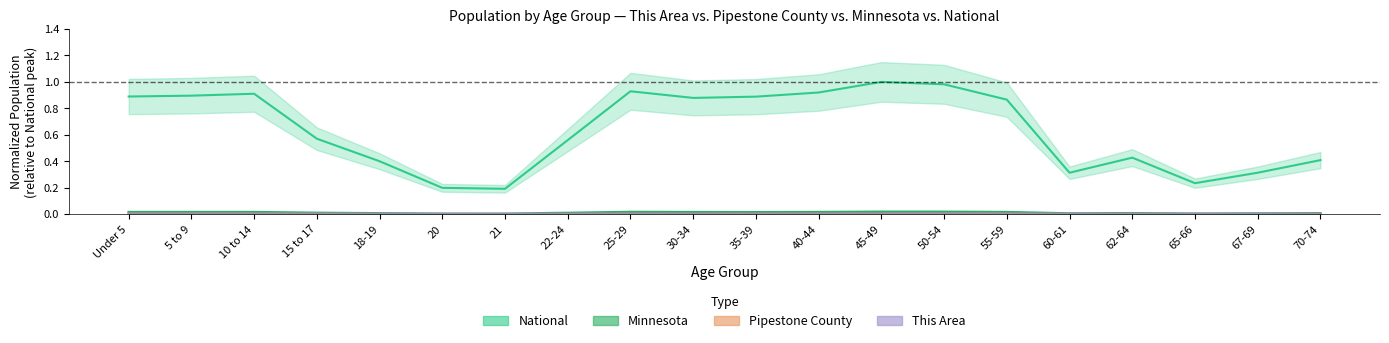

What is the label of the 9th point from the left?

25-29